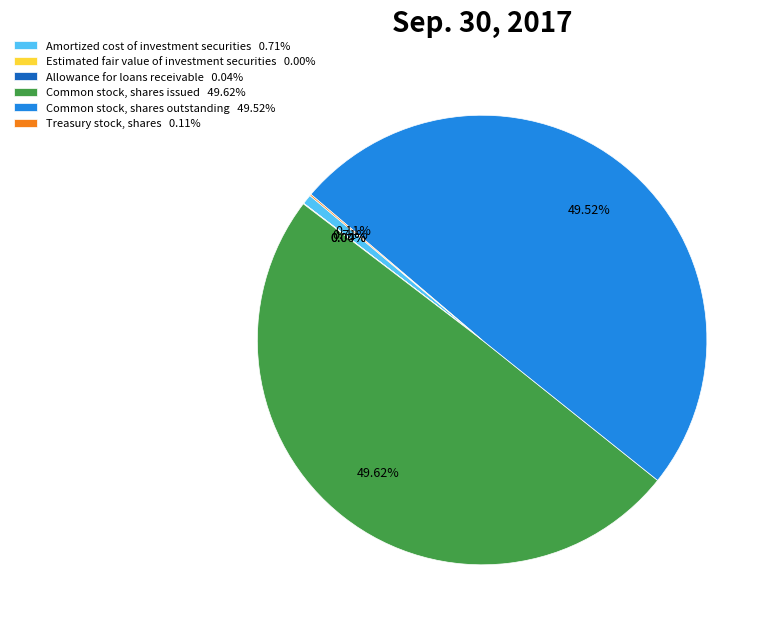

Do Common stock, shares issued 49.62% and Amortized cost of investment securities 0.71% together represent more than half of the pie?

Yes